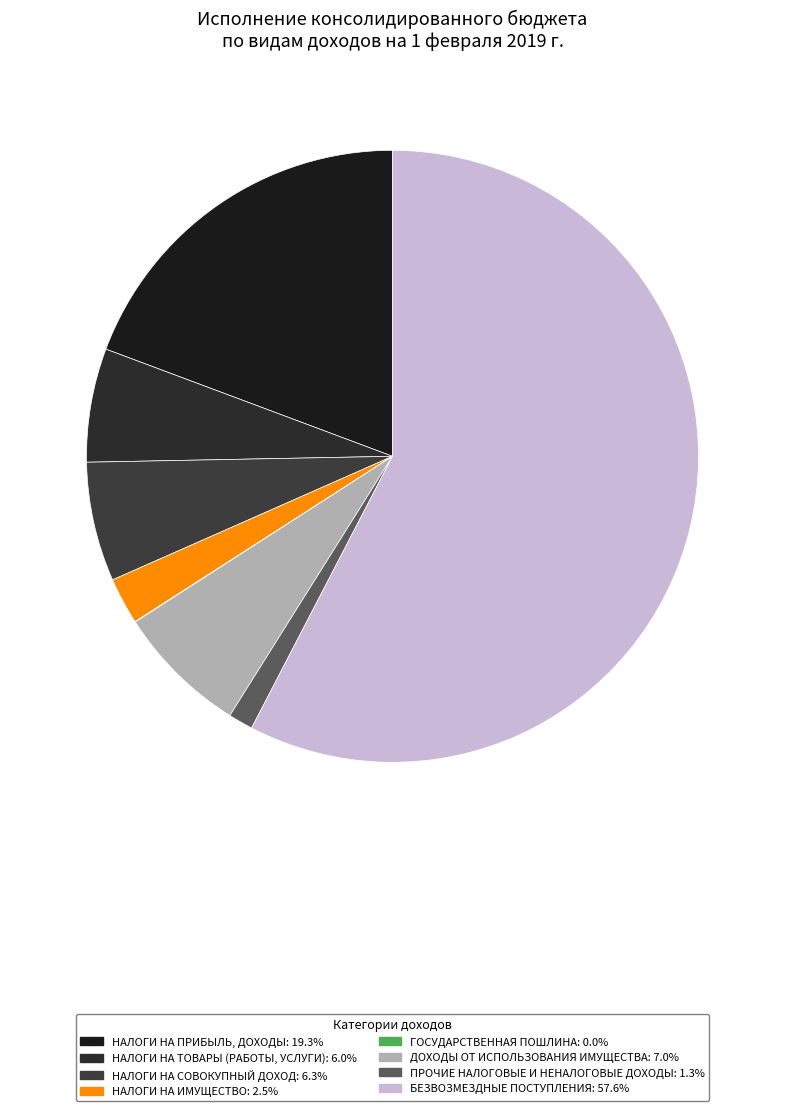

To the nearest percent, what portion does НАЛОГИ НА СОВОКУПНЫЙ ДОХОД represent?

6%